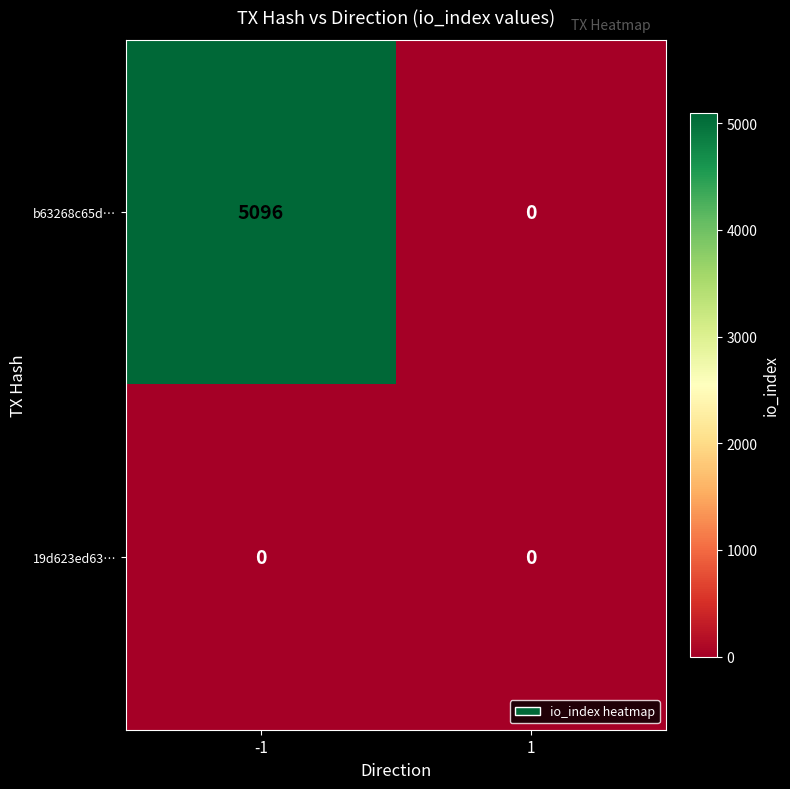

List the series in order of their overall mean, highest first.

b63268c65d…, 19d623ed63…